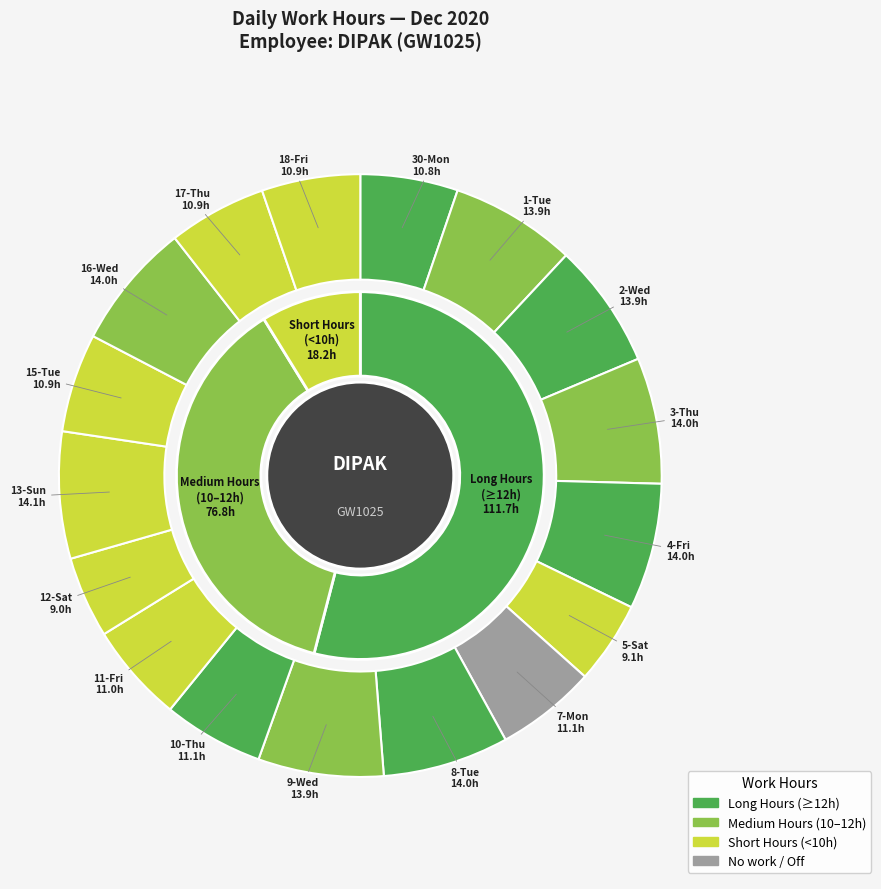

Approximately how many times larger is the value at 5-Sat compared to 1-Tue?

0.7